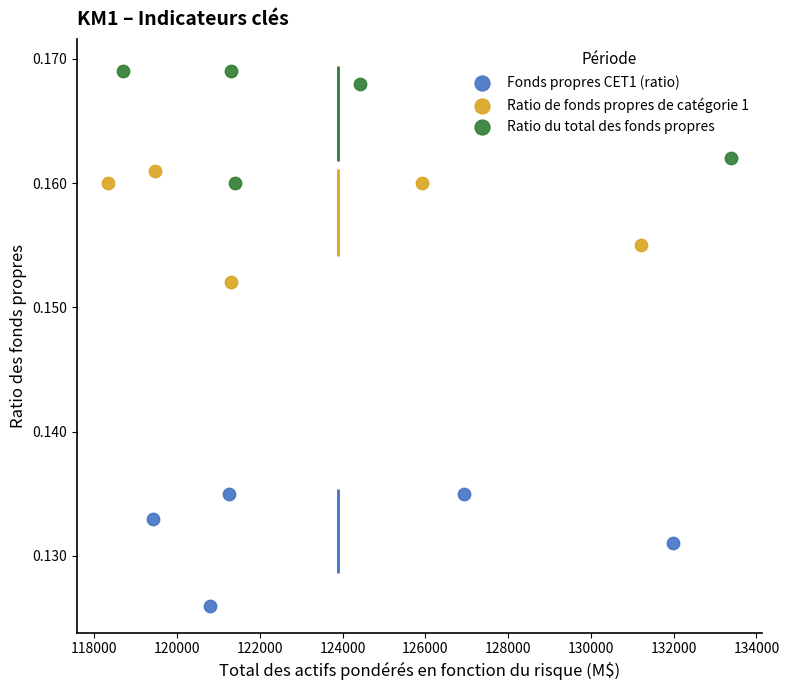

Which series contains the lowest Y value?

Fonds propres CET1 (ratio)